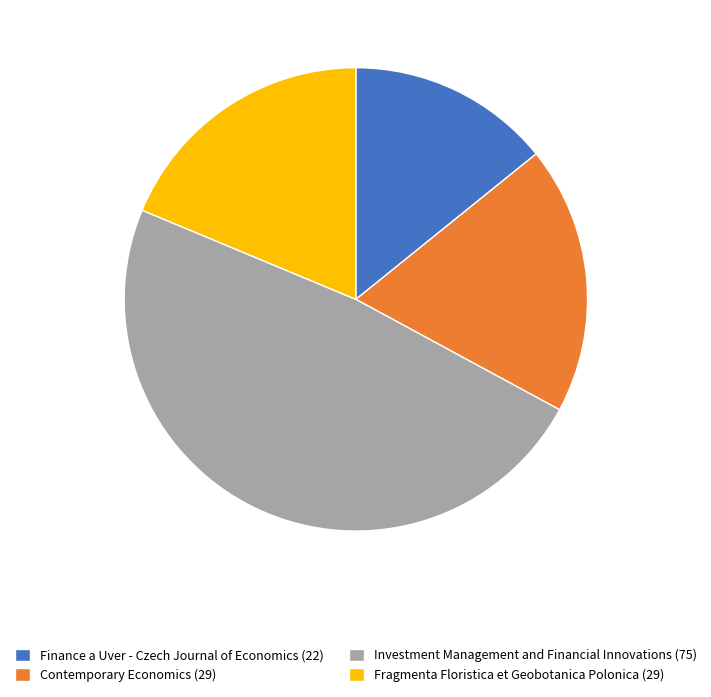

Do Finance a Uver - Czech Journal of Economics (22) and Investment Management and Financial Innovations (75) together represent more than half of the pie?

Yes